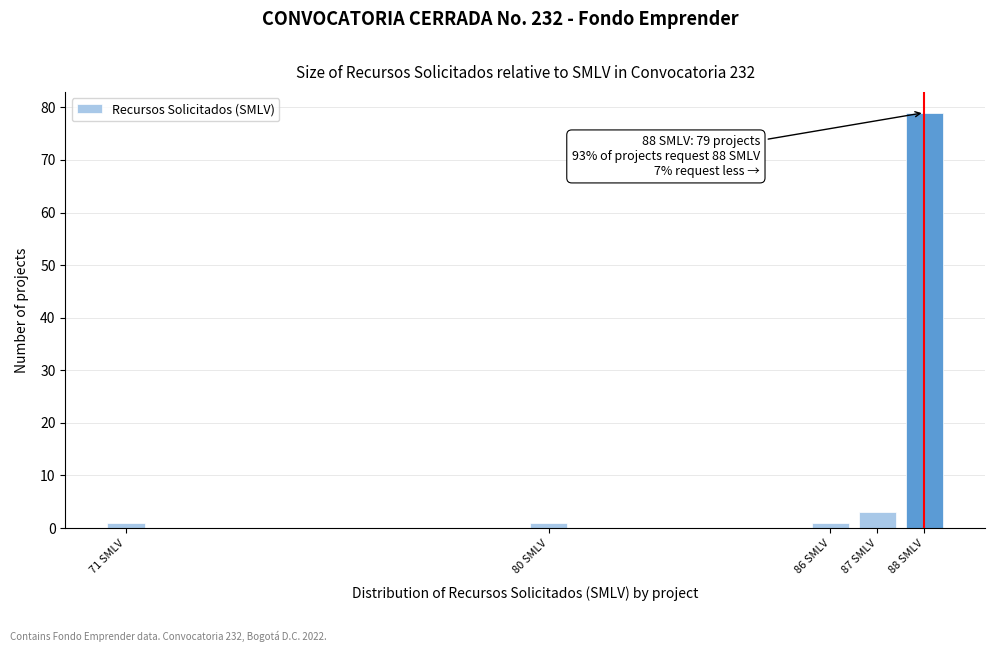

Reading right to left, transcribe all the data shown in this chart.

79	3	1	1	1